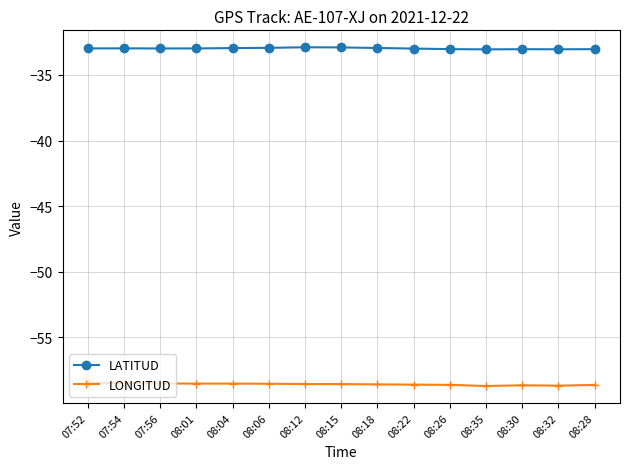

True or false: LONGITUD and LATITUD intersect in this chart.

False